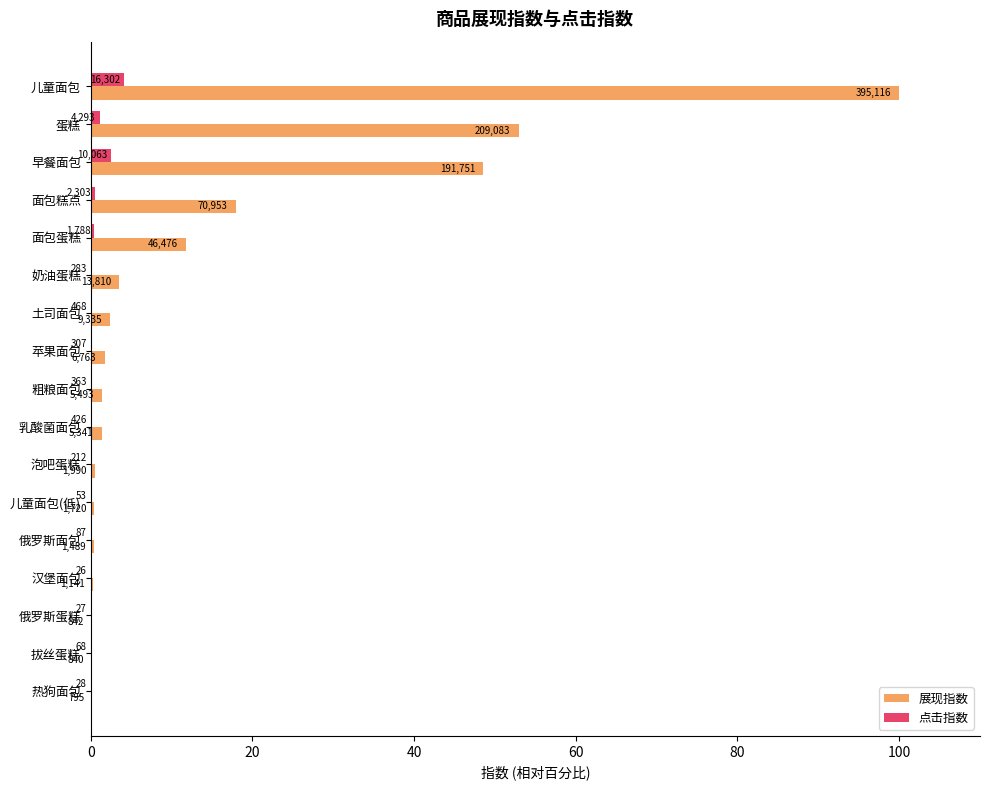

What are all the series names shown in the legend?

展现指数, 点击指数